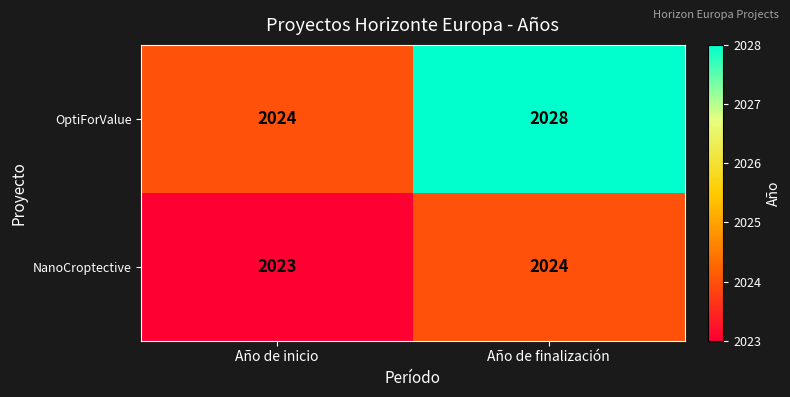

Read the NanoCroptective value at Año de inicio.

2023